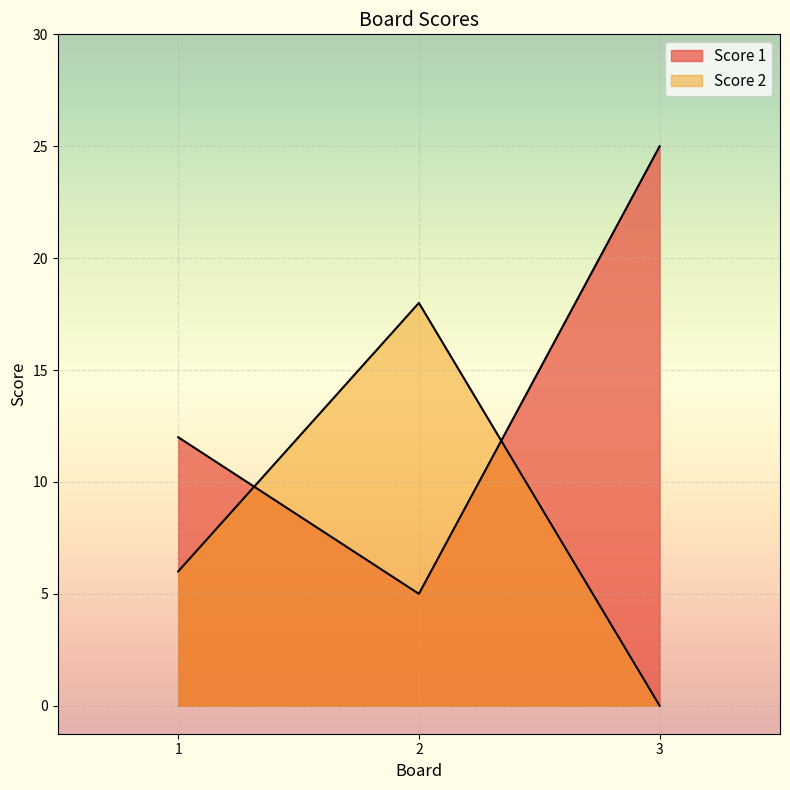

Which series has the largest range (max minus min)?

Score 1